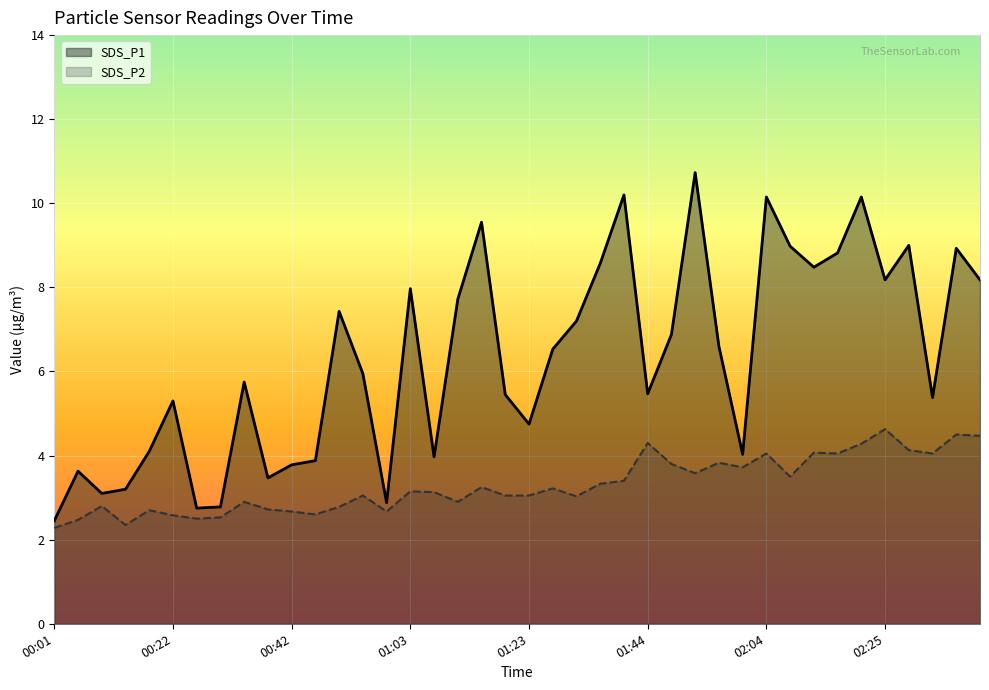

What is the difference between the maximum and minimum values in the SDS_P1 series?

8.3